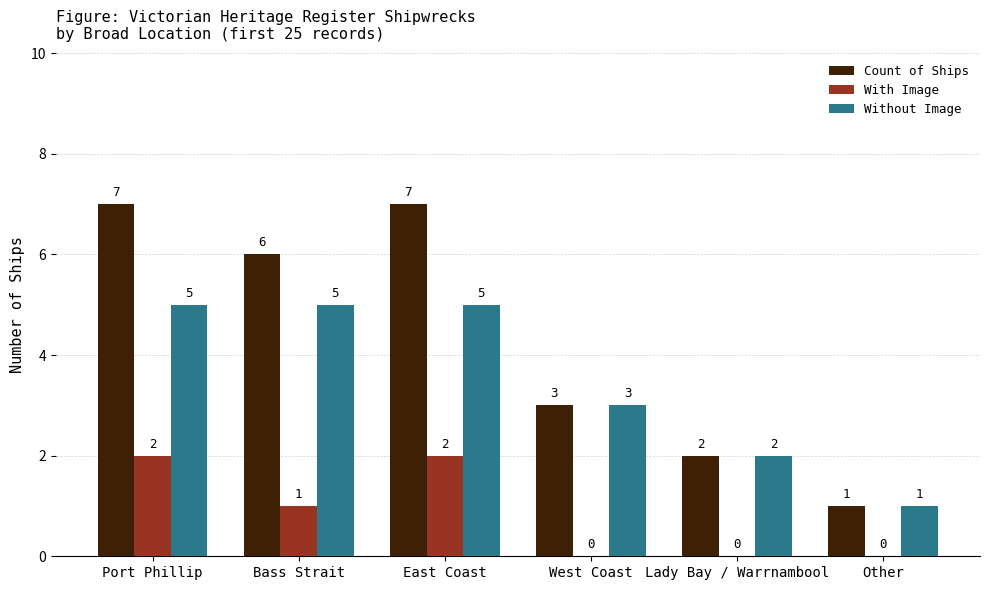

Reading left to right, extract all data points from this chart.

Count of Ships: Port Phillip=7	Bass Strait=6	East Coast=7	West Coast=3	Lady Bay / Warrnambool=2	Other=1
With Image: Port Phillip=2	Bass Strait=1	East Coast=2	West Coast=0	Lady Bay / Warrnambool=0	Other=0
Without Image: Port Phillip=5	Bass Strait=5	East Coast=5	West Coast=3	Lady Bay / Warrnambool=2	Other=1